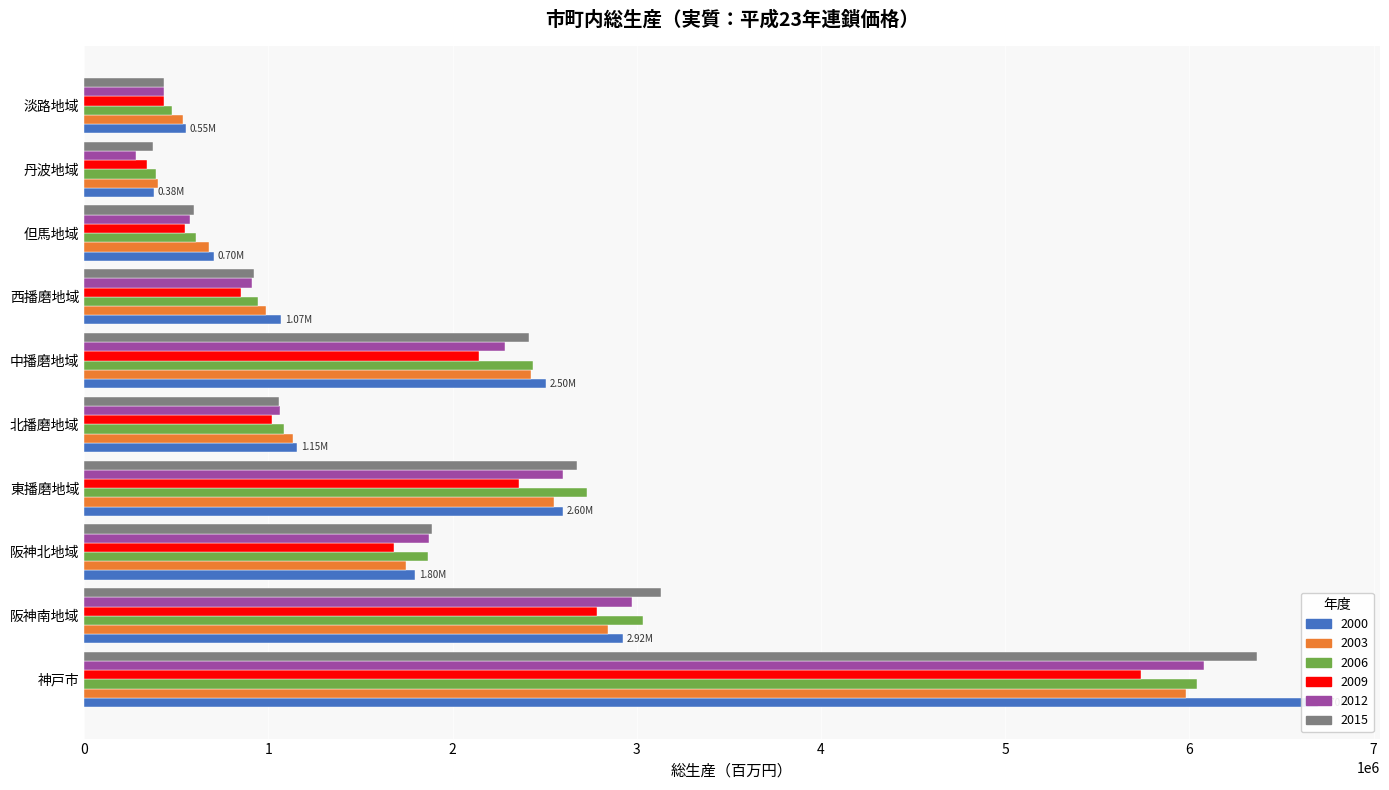

At which label does 2006 first exceed 1866915?

神戸市